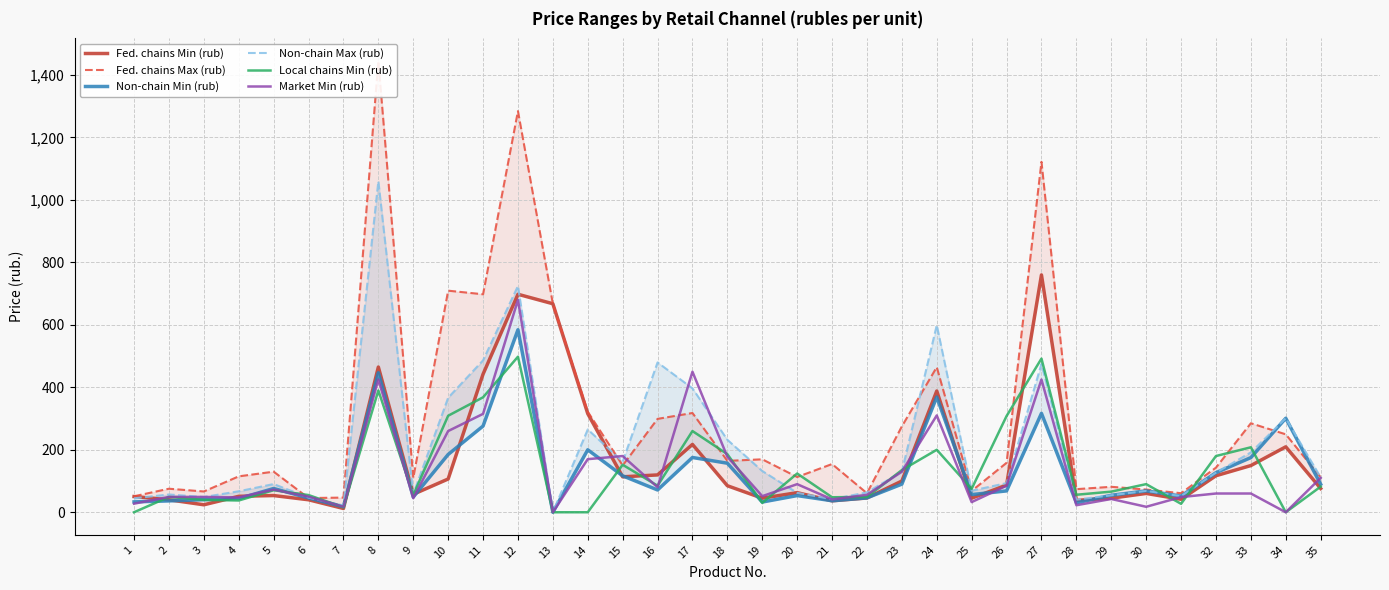

At which category does Fed. chains Max (rub) reach its first local peak?

2